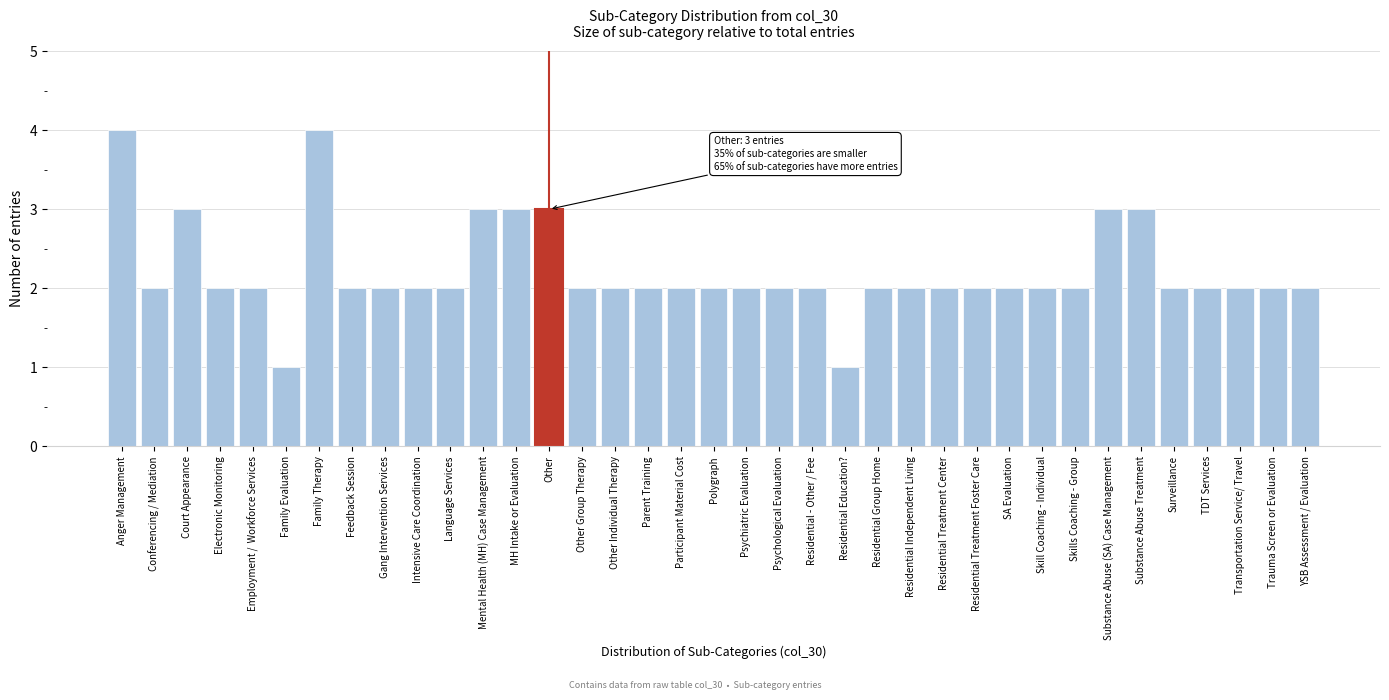

What is the greatest value displayed?

4